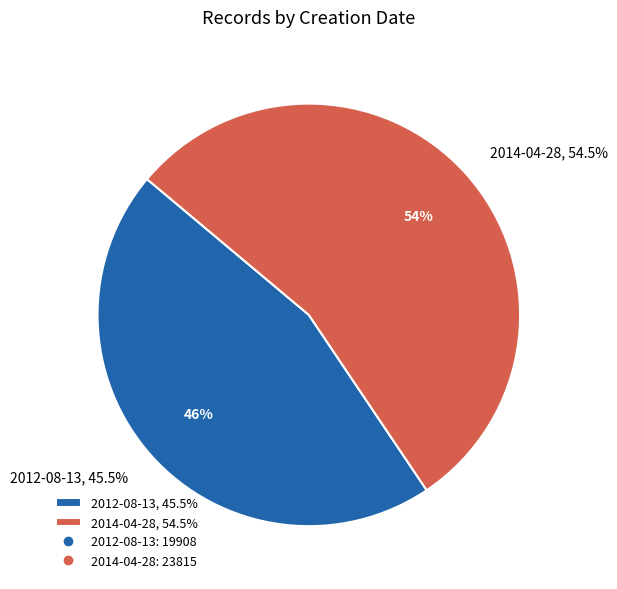

What percentage is the 2014-04-28 slice, to the nearest percent?

54%